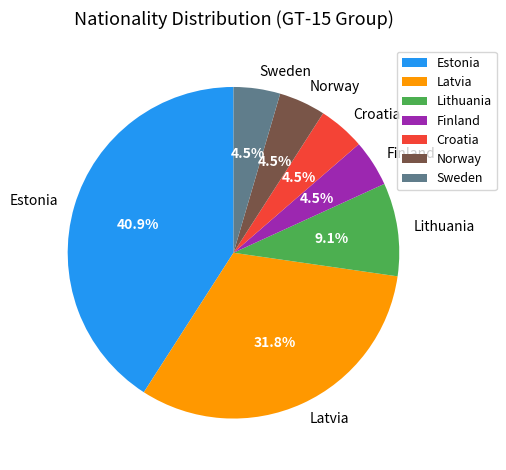

Is the sum of Latvia and Finland greater than half?

No